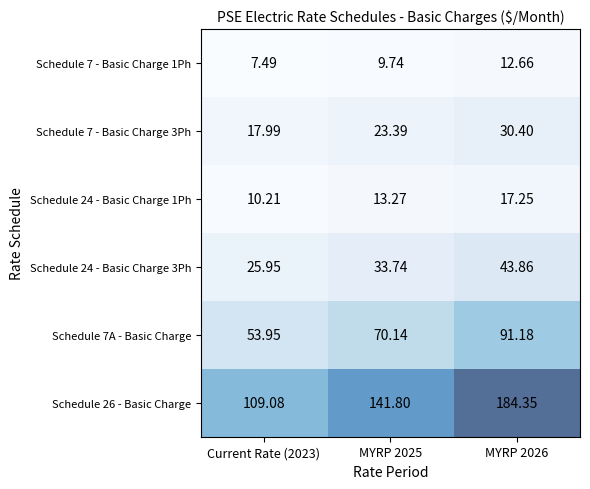

How many series are shown in this chart?

6